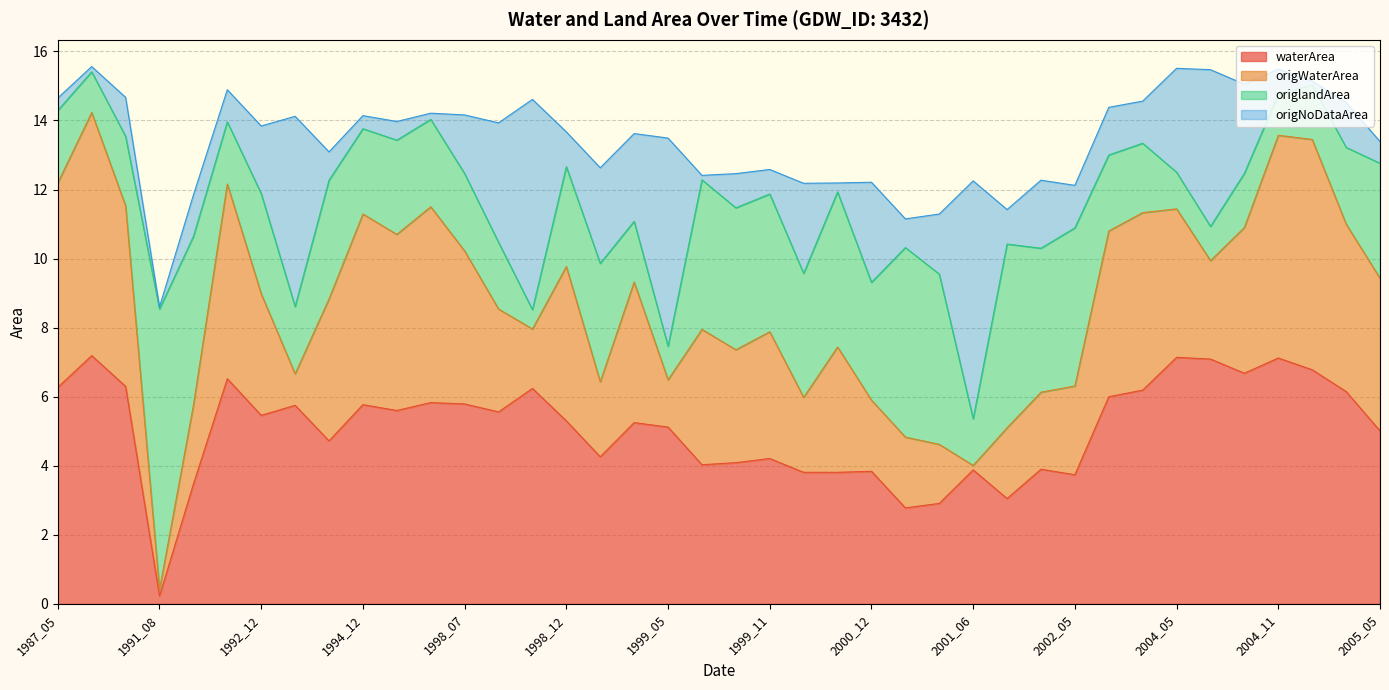

List the series in order of their overall mean, highest first.

waterArea, origWaterArea, origlandArea, origNoDataArea